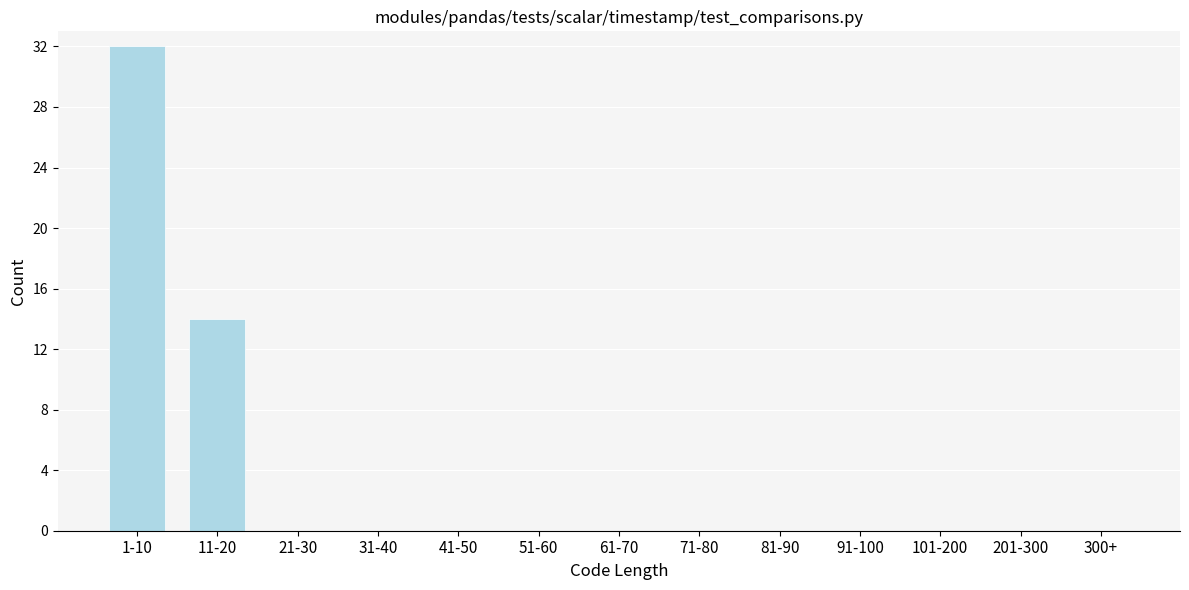

Reading left to right, what are all the values shown in this chart?

1-10=32	11-20=14	21-30=0	31-40=0	41-50=0	51-60=0	61-70=0	71-80=0	81-90=0	91-100=0	101-200=0	201-300=0	300+=0